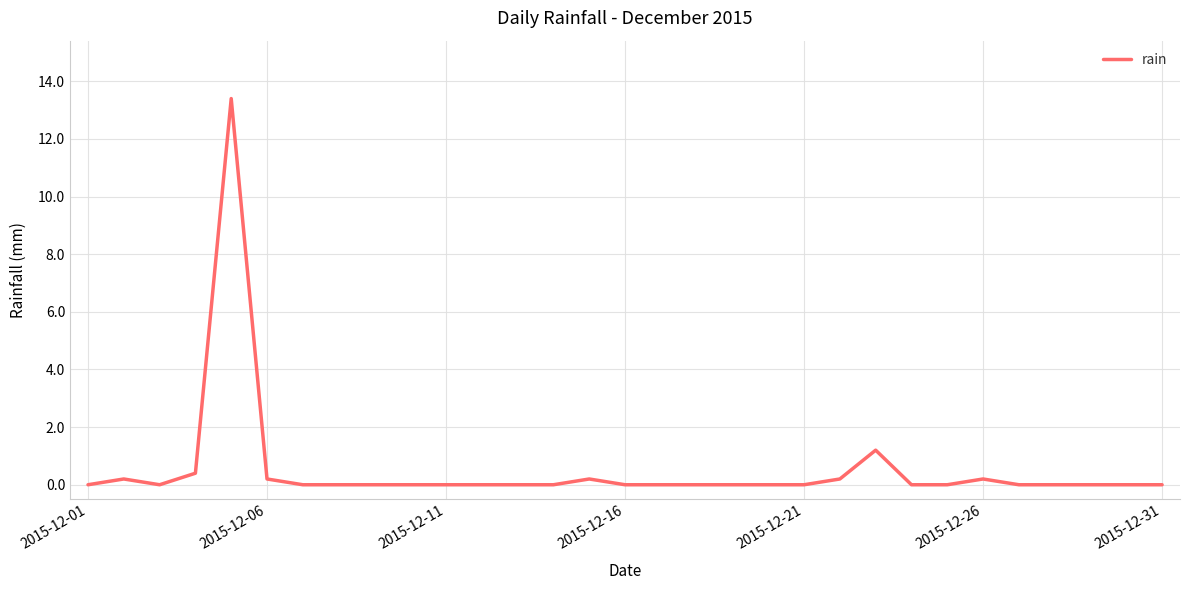

What is the greatest value displayed?

13.4